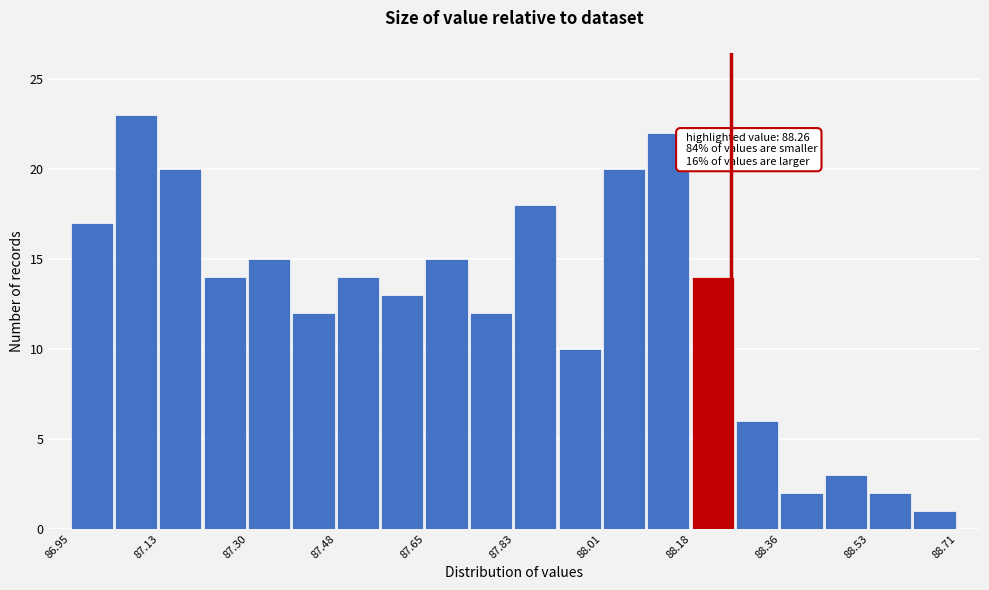

Which range on the x-axis has the tallest bar?

87.038 to 87.126